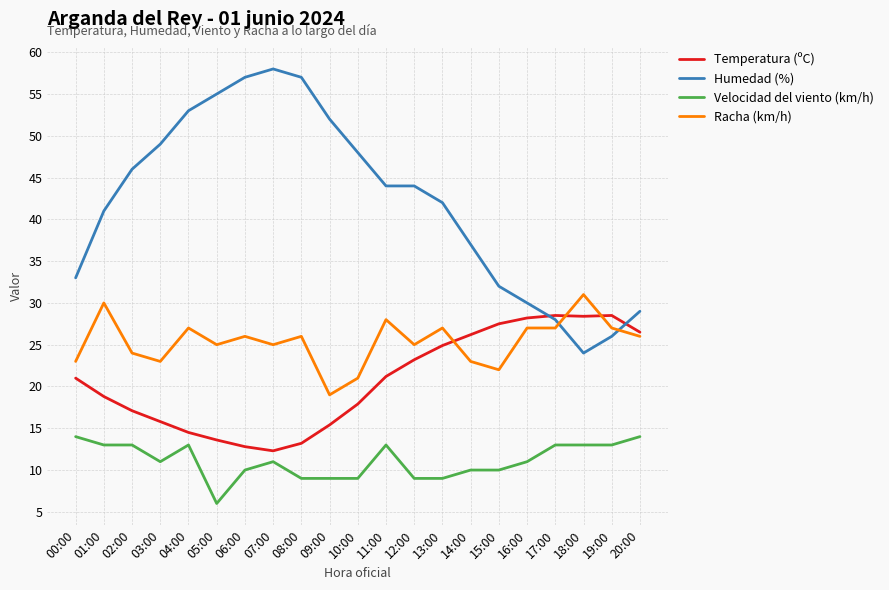

List the series in order of their peak value, lowest first.

Velocidad del viento (km/h), Temperatura (ºC), Racha (km/h), Humedad (%)